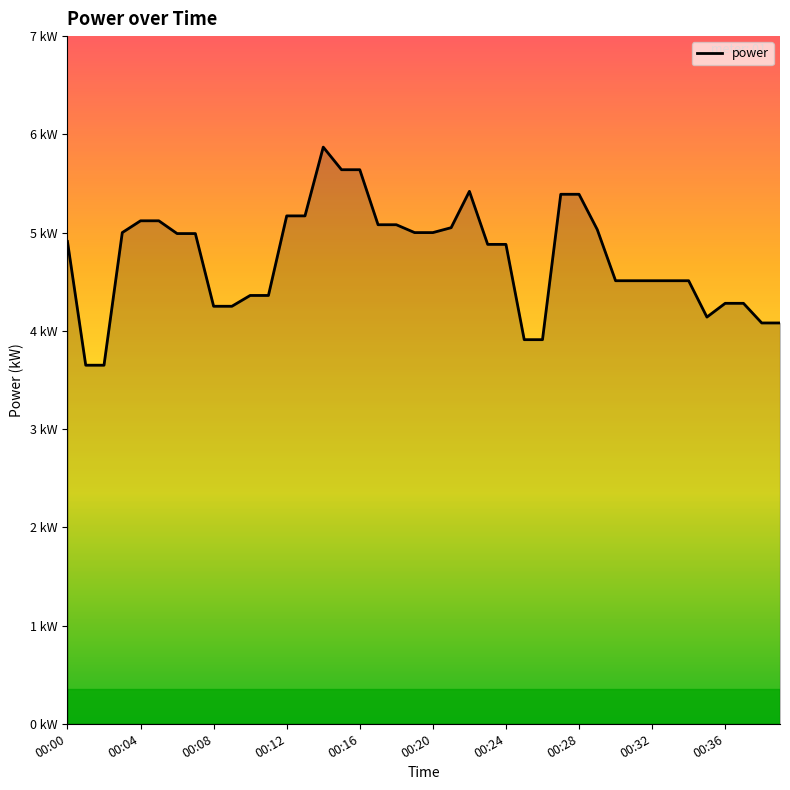

How many data points are less than 4?

4